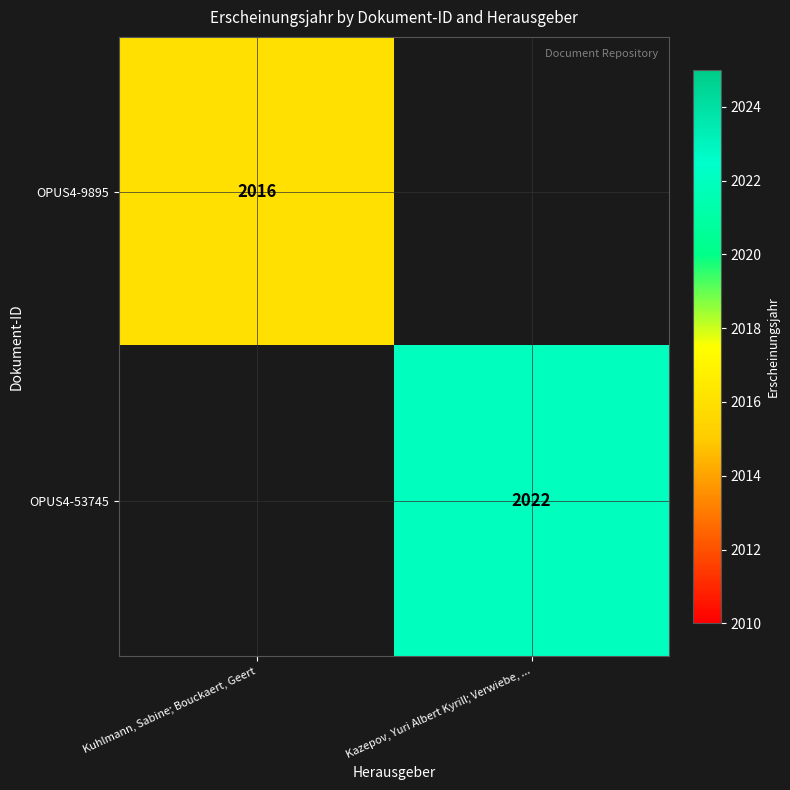

The OPUS4-53745 series shows 1045 at Kazepov, Yuri Albert Kyrill; Verwiebe, .... True or false?

False